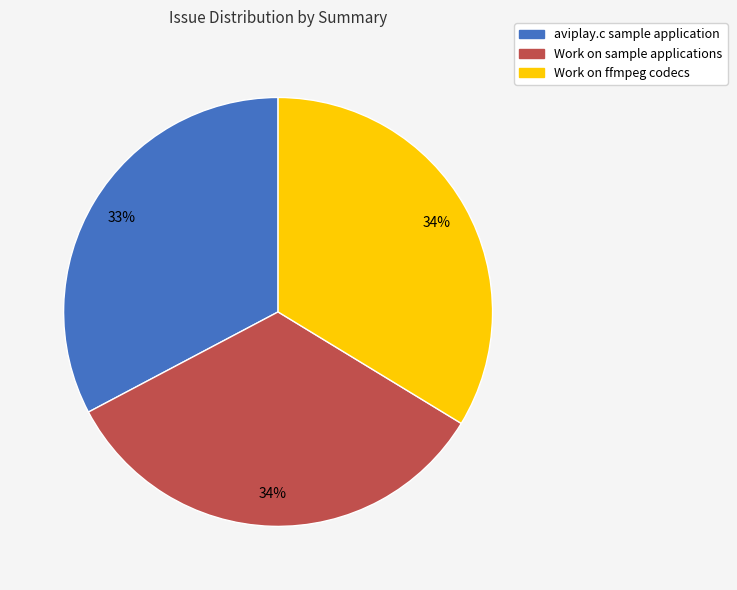

Count the number of slices in the pie.

3